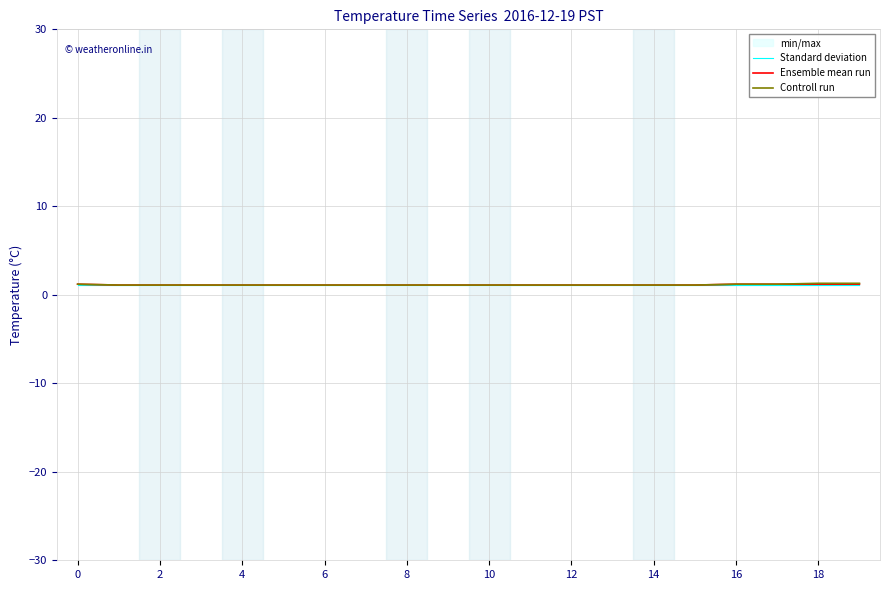

What is the label of the 17th point from the left?

16